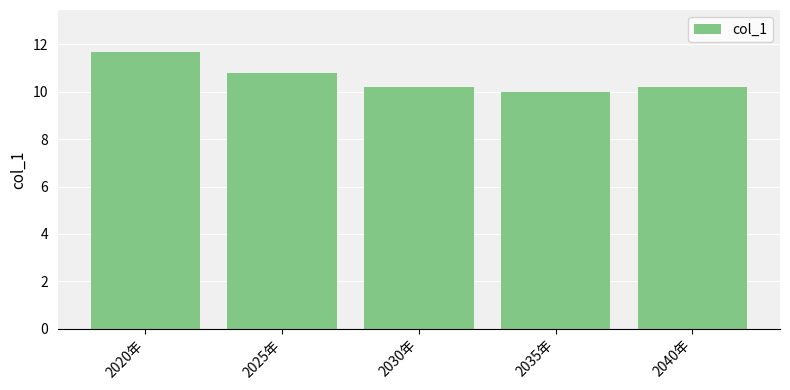

Which category has the lowest value across all series?

2035年